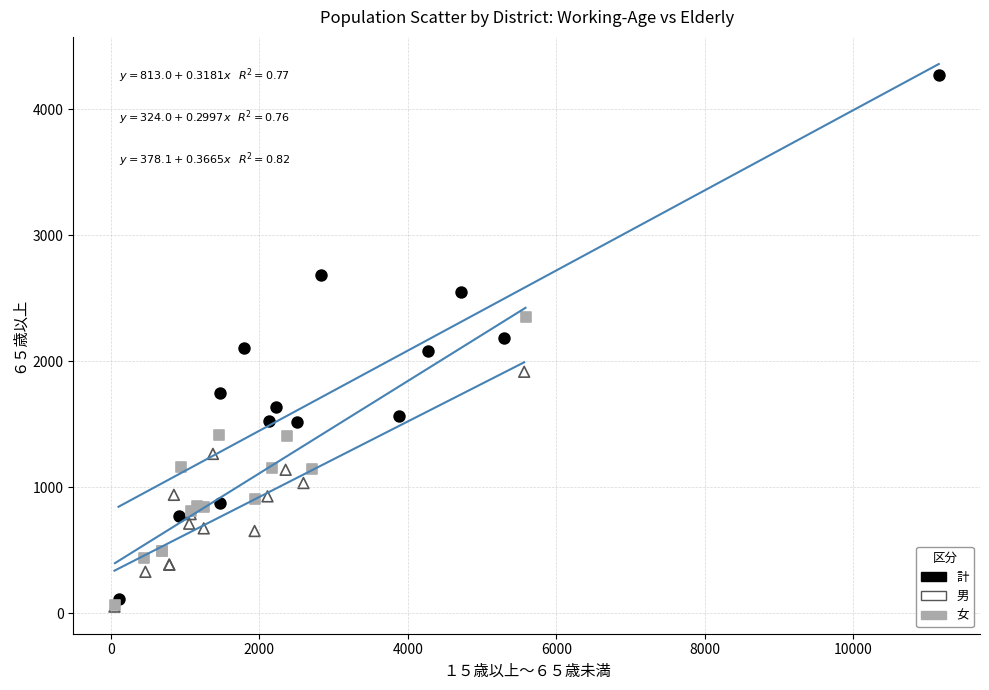

Which series has the widest spread of Y values?

計